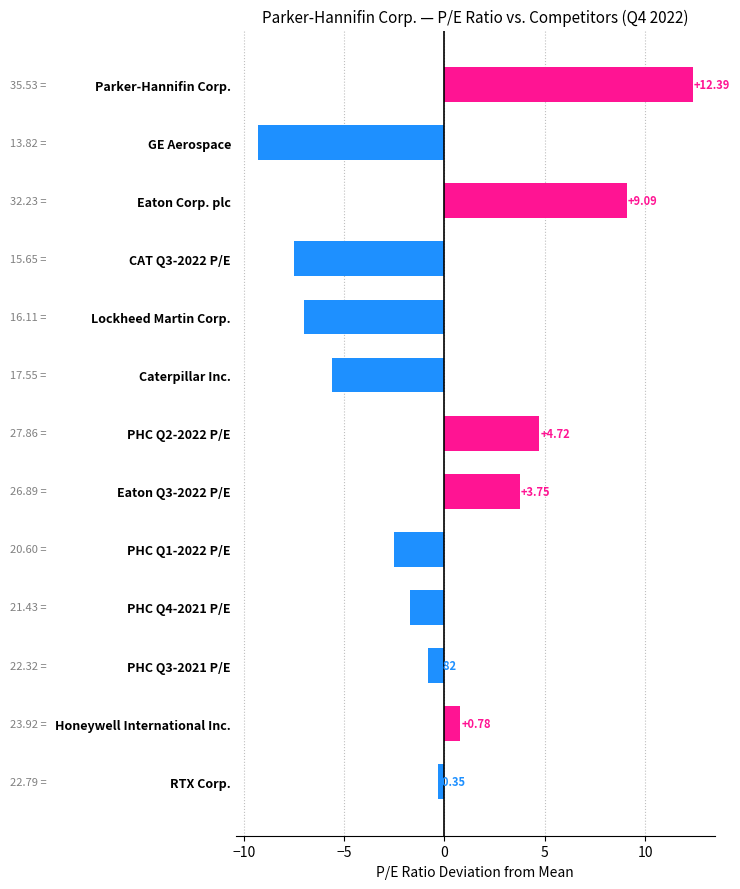

Where is the data nearest to the value 1?

Honeywell International Inc.